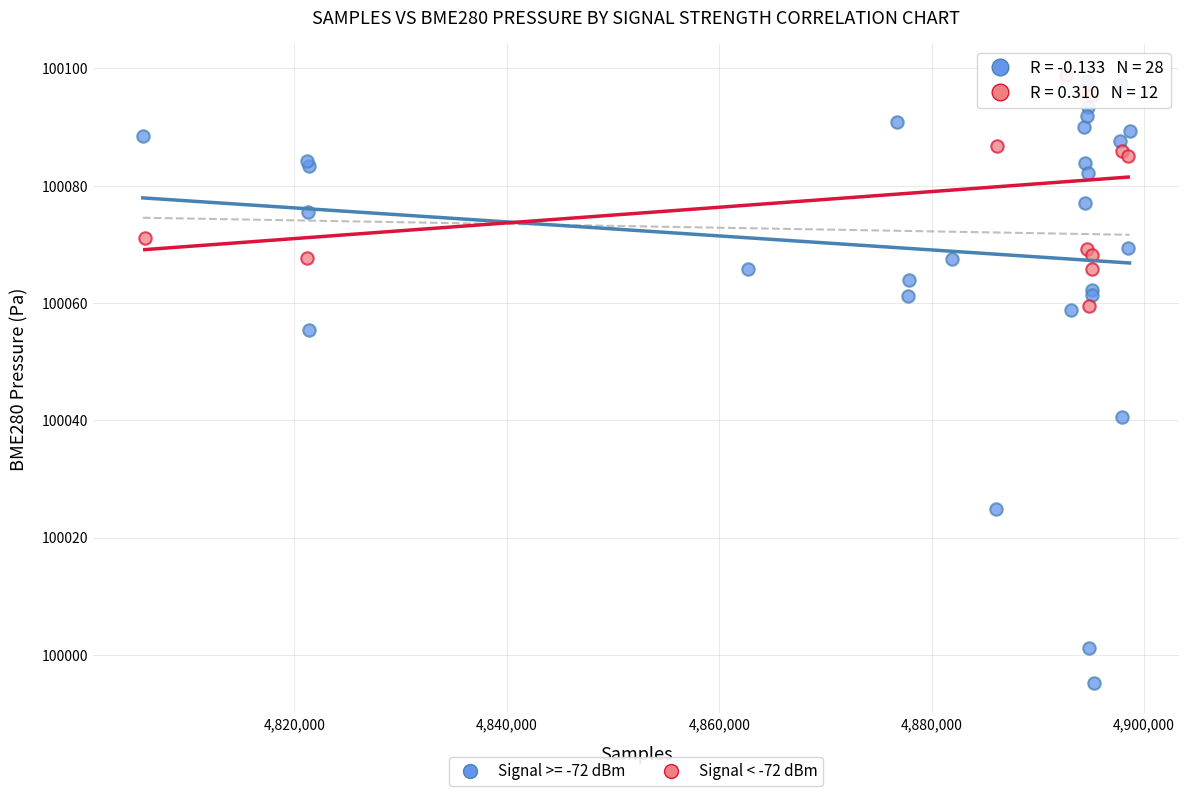

Which series reaches the minimum Y coordinate?

Signal >= -72 dBm